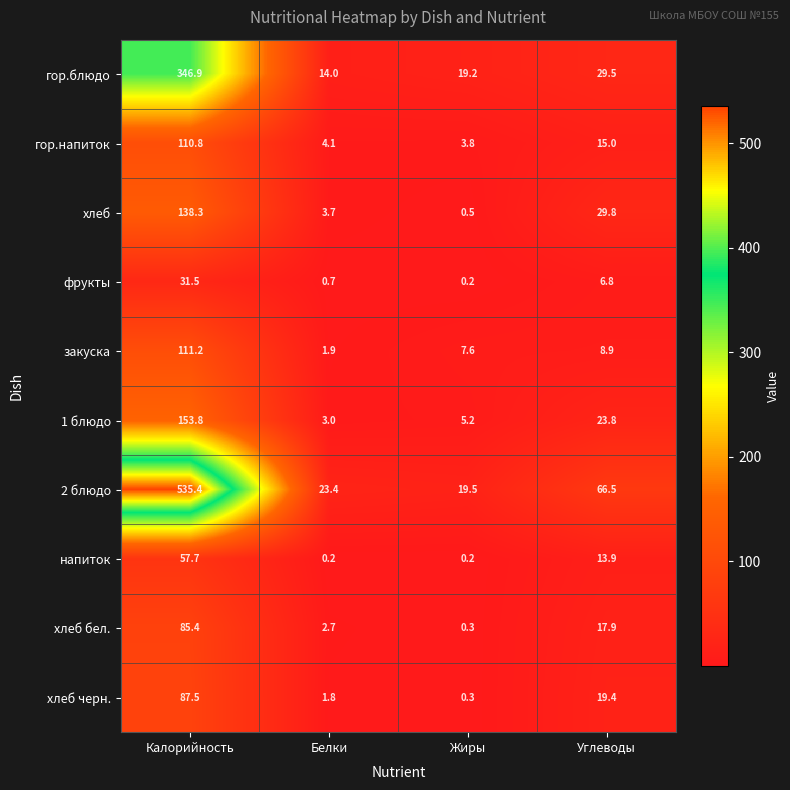

At which label does гор.напиток reach its peak?

Калорийность